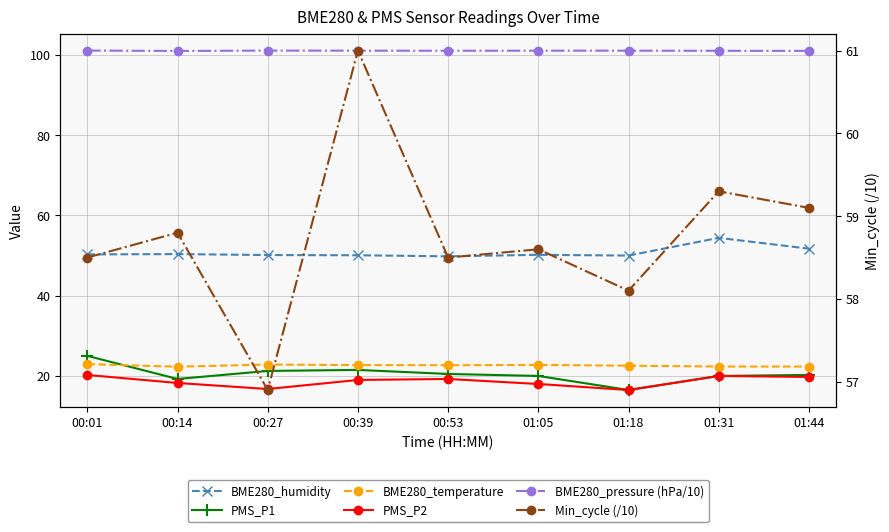

Does the chart display data point markers on the line(s)?

Yes